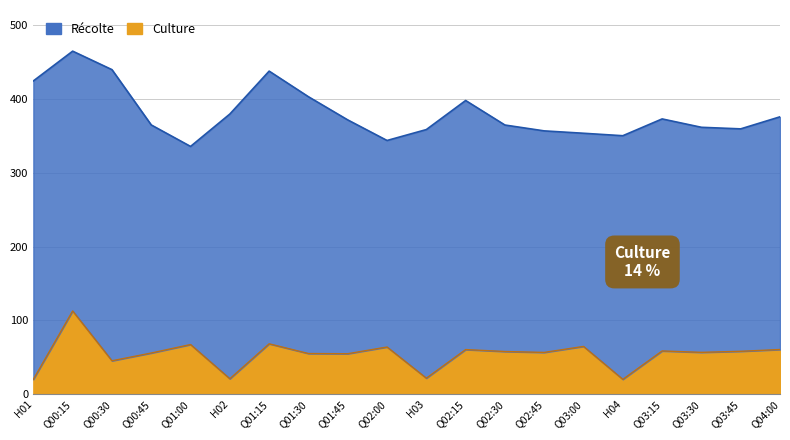

True or false: Recolte and Culture cross at least once.

False